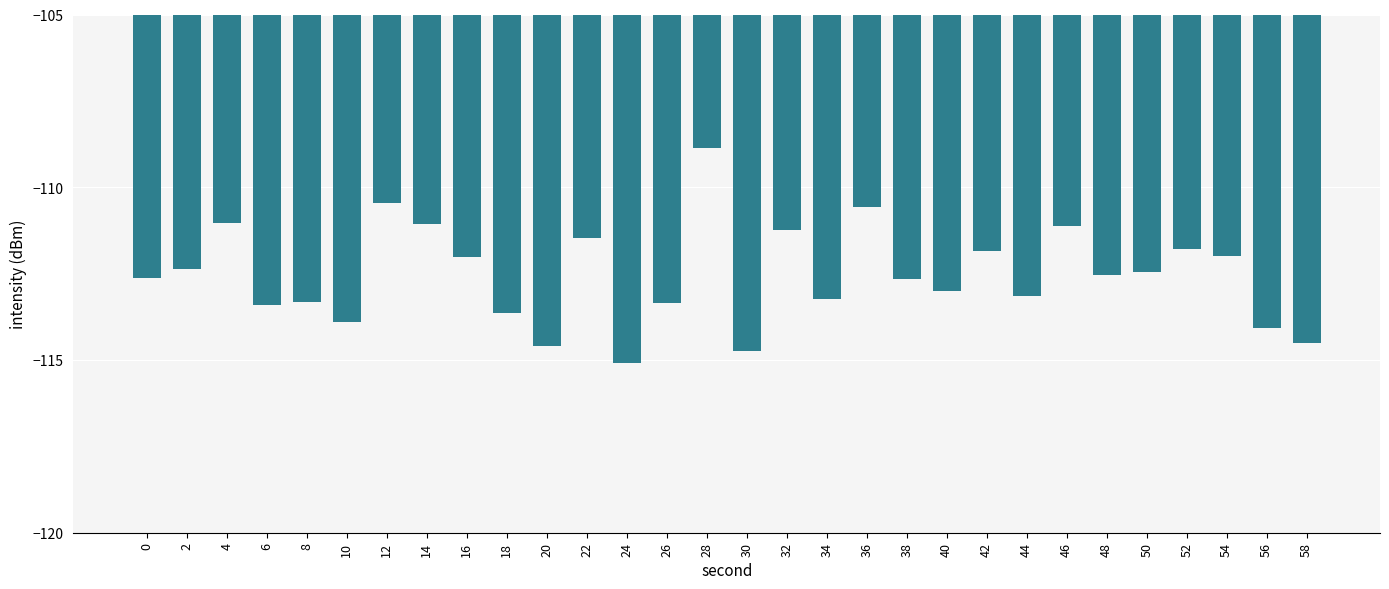

What is the change in value from 32 to 42?

-0.6